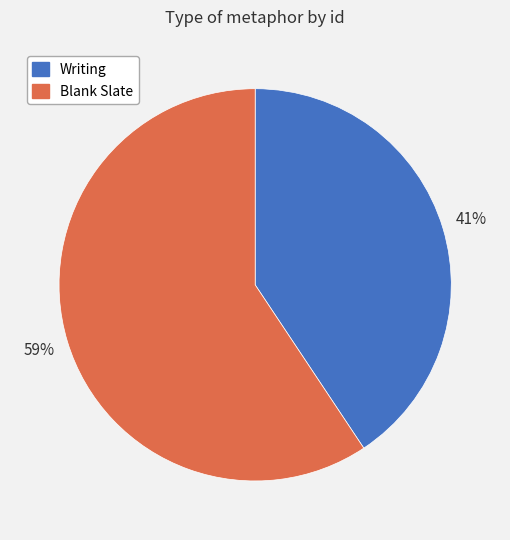

Which has a higher value, Blank Slate or Writing?

Blank Slate